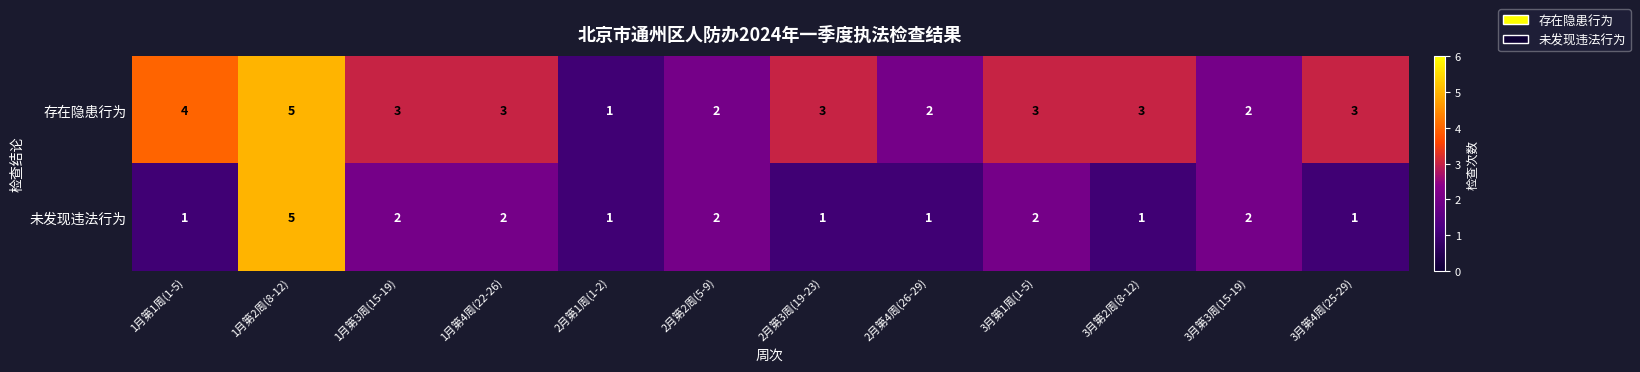

What is the sum of the 未发现违法行为 values at 2月第2周(5-9) and 1月第1周(1-5)?

3